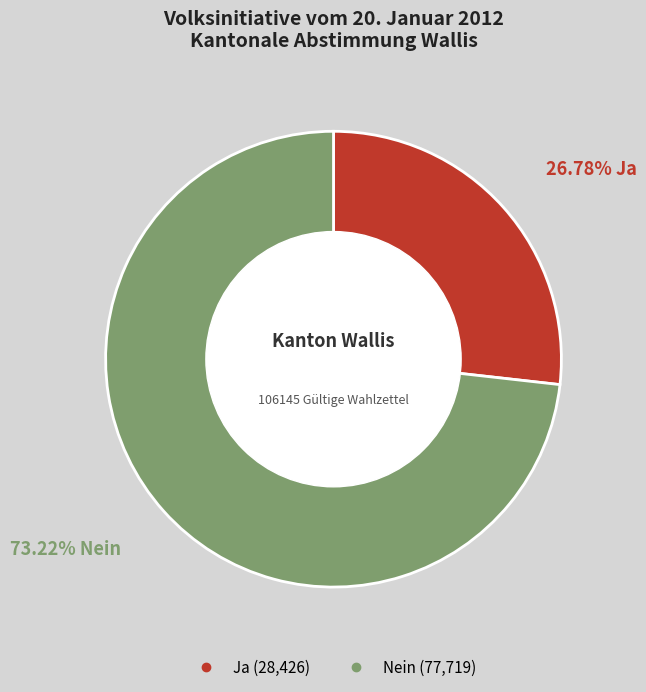

Approximately how many times larger is the value at Ja compared to Nein?

0.4